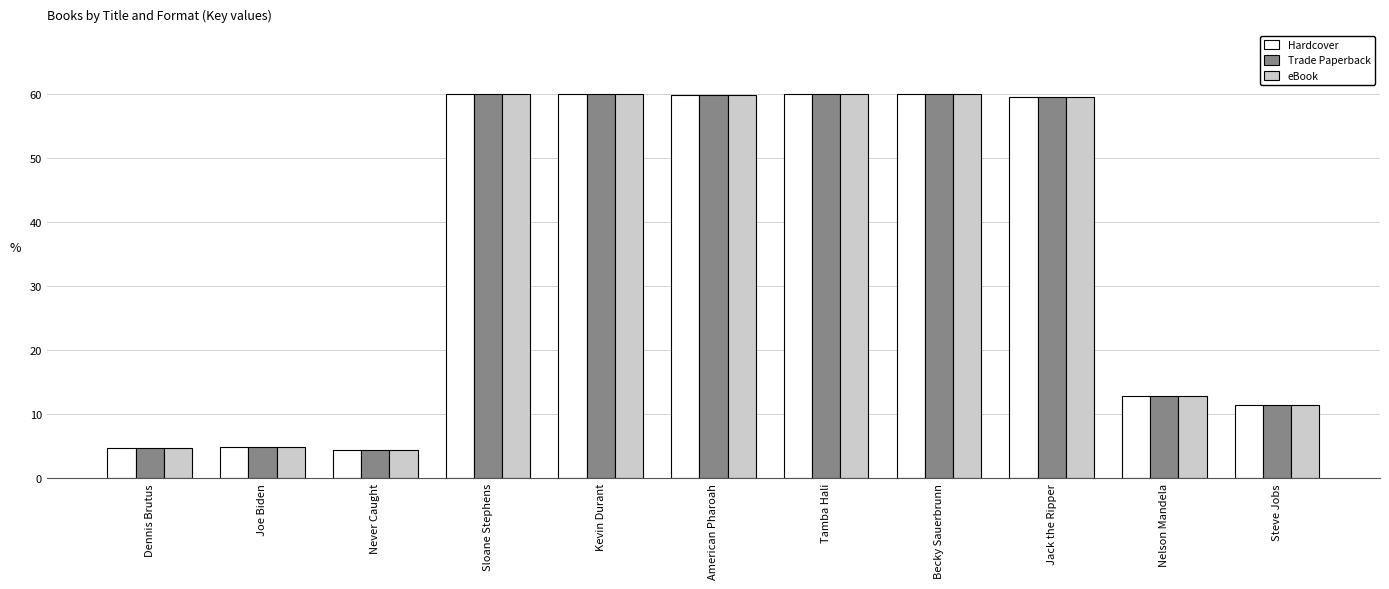

The Trade Paperback series shows 81.1 at Sloane Stephens. True or false?

False